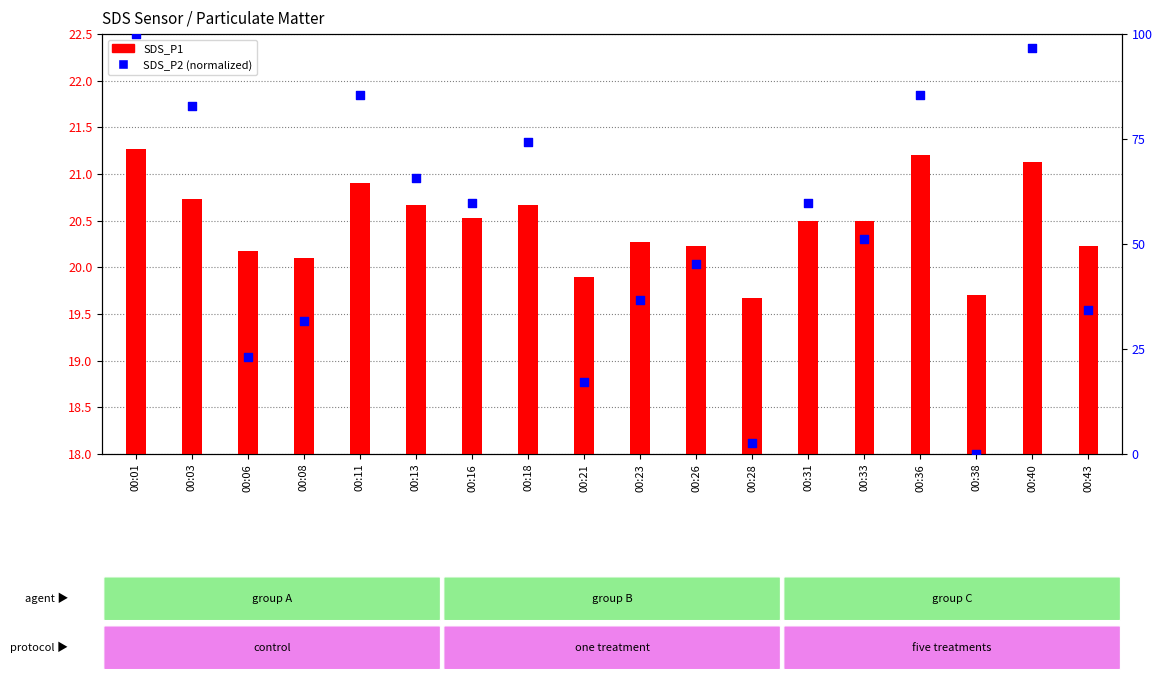

Which series has the largest total across all categories?

SDS_P2